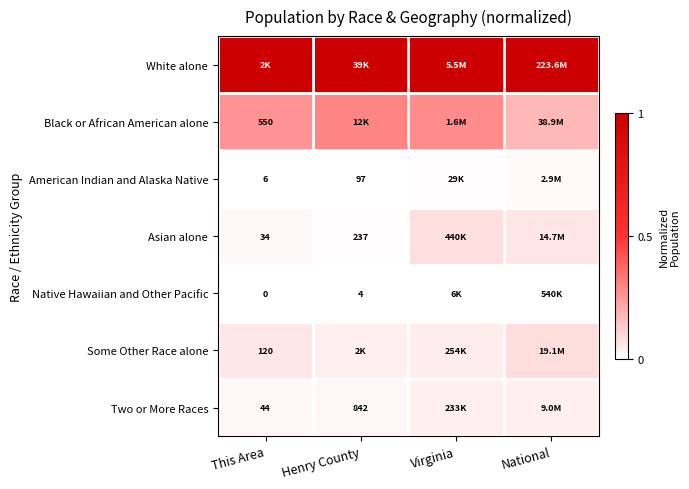

At how many categories does at least one series exceed 0?

4